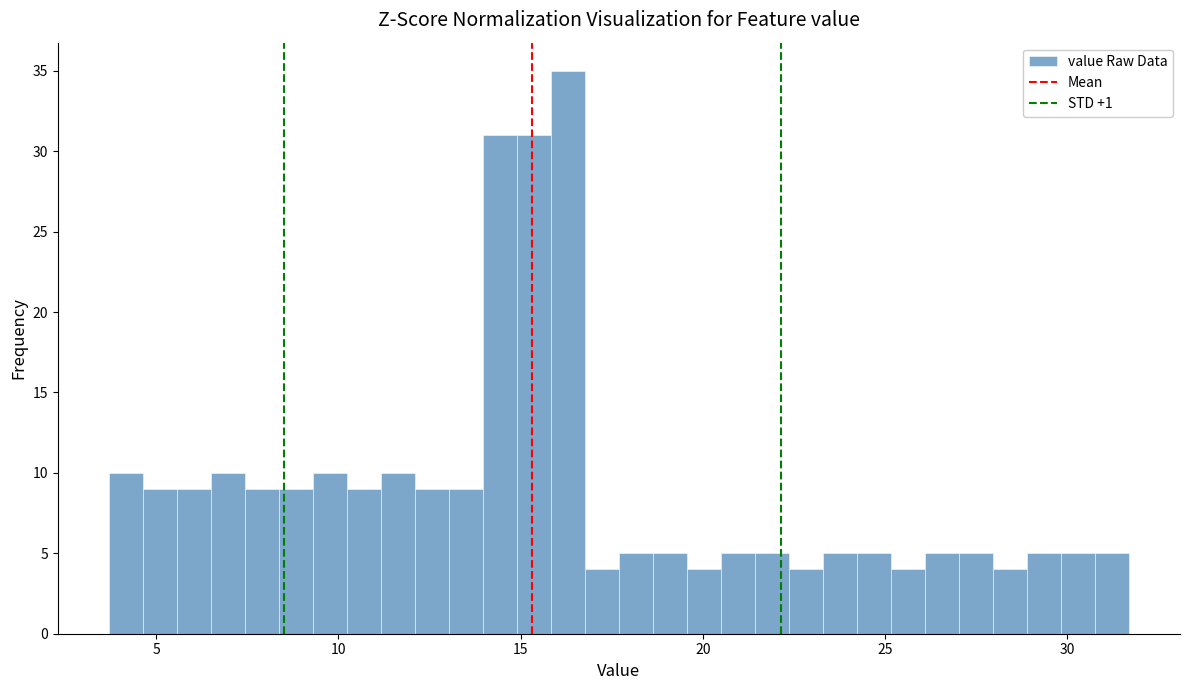

Around what value on the x-axis is the tallest bar? Give the approximate position of its centre, as read against the axis.

16.5